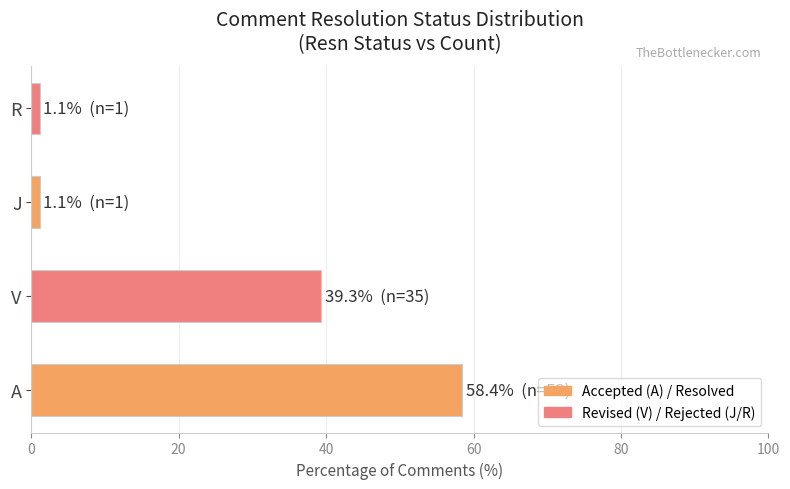

At which label is the value closest to 29?

V